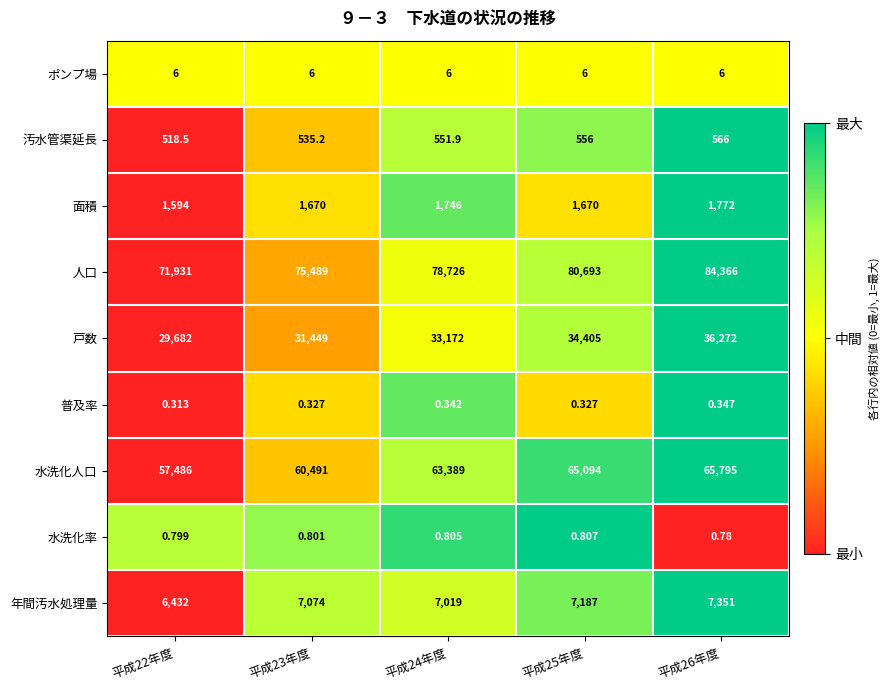

Between 平成24年度 and 平成25年度, which series saw the biggest shift?

人口